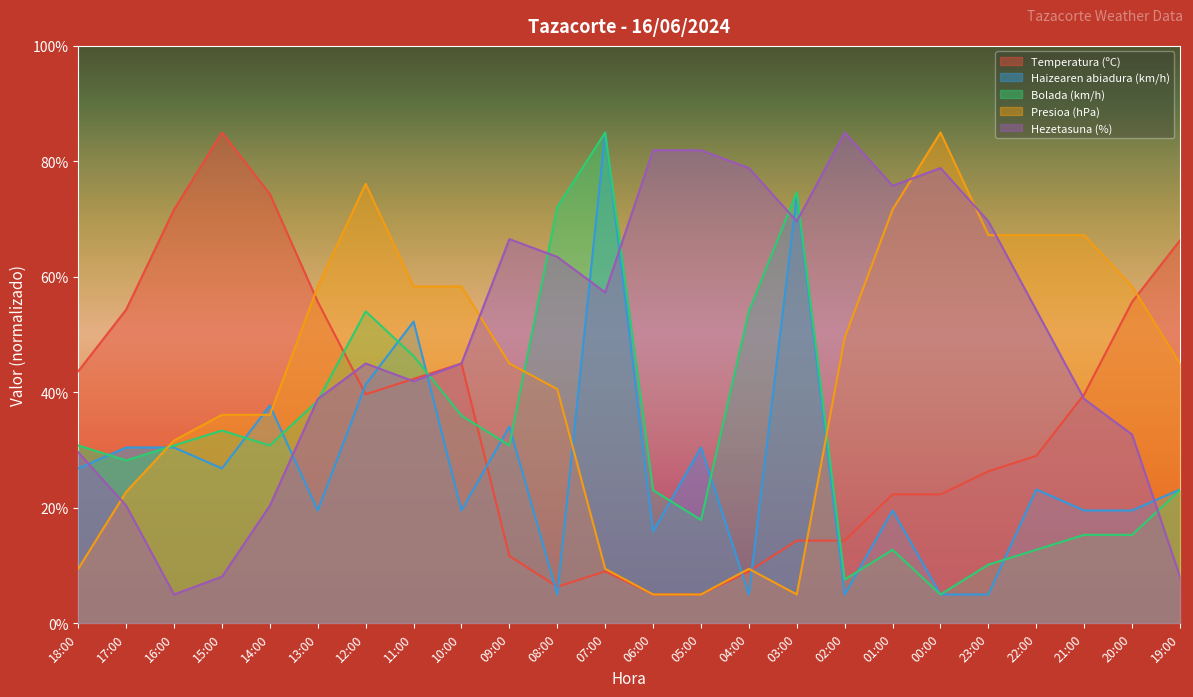

Reading left to right, transcribe all the data shown in this chart.

Temperatura (ºC): 18:00=43.7	17:00=54.3	16:00=71.7	15:00=85.0	14:00=74.3	13:00=55.7	12:00=39.7	11:00=42.3	10:00=45.0	09:00=11.7	08:00=6.3	07:00=9.0	06:00=5.0	05:00=5.0	04:00=9.0	03:00=14.3	02:00=14.3	01:00=22.3	00:00=22.3	23:00=26.3	22:00=29.0	21:00=39.7	20:00=55.7	19:00=66.3
Haizearen abiadura (km/h): 18:00=26.8	17:00=30.5	16:00=30.5	15:00=26.8	14:00=37.7	13:00=19.5	12:00=41.4	11:00=52.3	10:00=19.5	09:00=34.1	08:00=5.0	07:00=85.0	06:00=15.9	05:00=30.5	04:00=5.0	03:00=74.1	02:00=5.0	01:00=19.5	00:00=5.0	23:00=5.0	22:00=23.2	21:00=19.5	20:00=19.5	19:00=23.2
Bolada (km/h): 18:00=30.8	17:00=28.2	16:00=30.8	15:00=33.4	14:00=30.8	13:00=38.5	12:00=54.0	11:00=46.3	10:00=36.0	09:00=30.8	08:00=72.1	07:00=85.0	06:00=23.1	05:00=17.9	04:00=54.0	03:00=74.7	02:00=7.6	01:00=12.7	00:00=5.0	23:00=10.2	22:00=12.7	21:00=15.3	20:00=15.3	19:00=23.1
Presioa (hPa): 18:00=9.4	17:00=22.8	16:00=31.7	15:00=36.1	14:00=36.1	13:00=58.3	12:00=76.1	11:00=58.3	10:00=58.3	09:00=45.0	08:00=40.6	07:00=9.4	06:00=5.0	05:00=5.0	04:00=9.4	03:00=5.0	02:00=49.4	01:00=71.7	00:00=85.0	23:00=67.2	22:00=67.2	21:00=67.2	20:00=58.3	19:00=45.0
Hezetasuna (%): 18:00=29.6	17:00=20.4	16:00=5.0	15:00=8.1	14:00=20.4	13:00=38.8	12:00=45.0	11:00=41.9	10:00=45.0	09:00=66.5	08:00=63.5	07:00=57.3	06:00=81.9	05:00=81.9	04:00=78.8	03:00=69.6	02:00=85.0	01:00=75.8	00:00=78.8	23:00=69.6	22:00=54.2	21:00=38.8	20:00=32.7	19:00=8.1